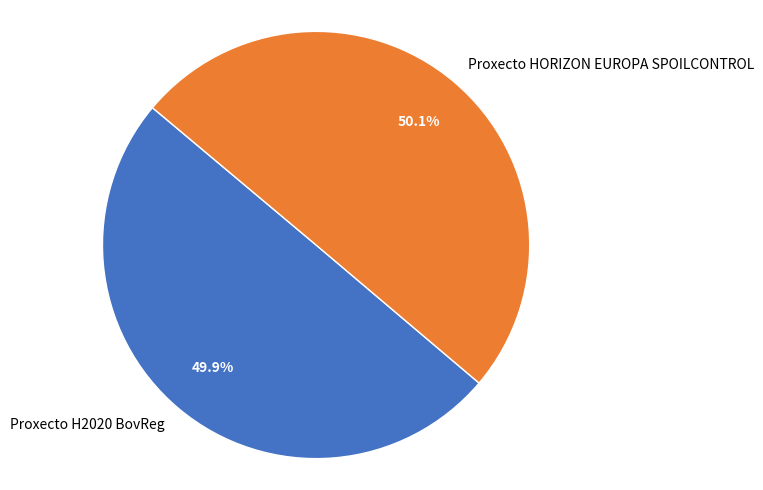

Approximately how many times larger is the value at Proxecto HORIZON EUROPA SPOILCONTROL compared to Proxecto H2020 BovReg?

1.0